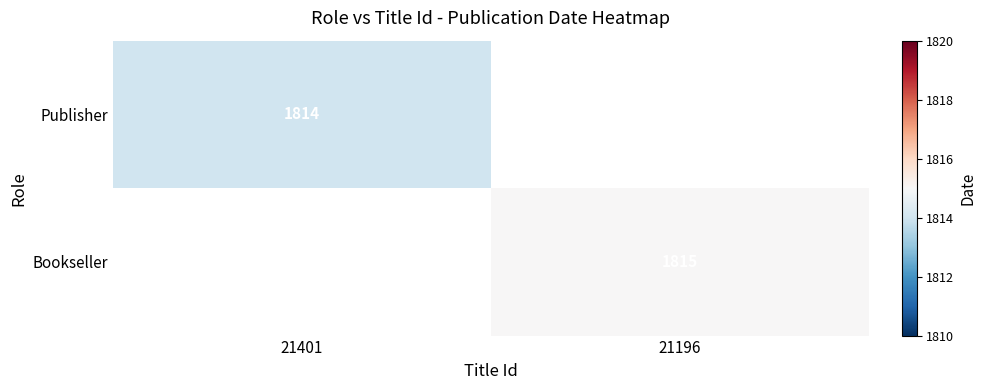

Is it true that Publisher equals 2989 at 21401?

False